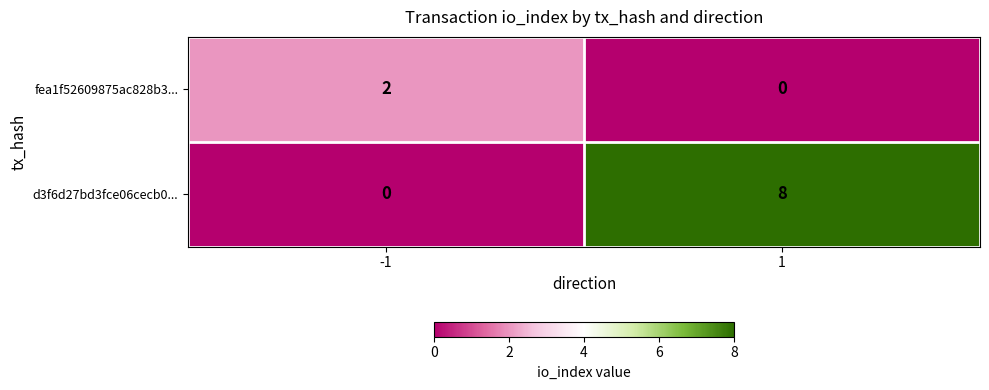

Between -1 and 1, which series saw the biggest shift?

d3f6d27bd3fce06cecb0...